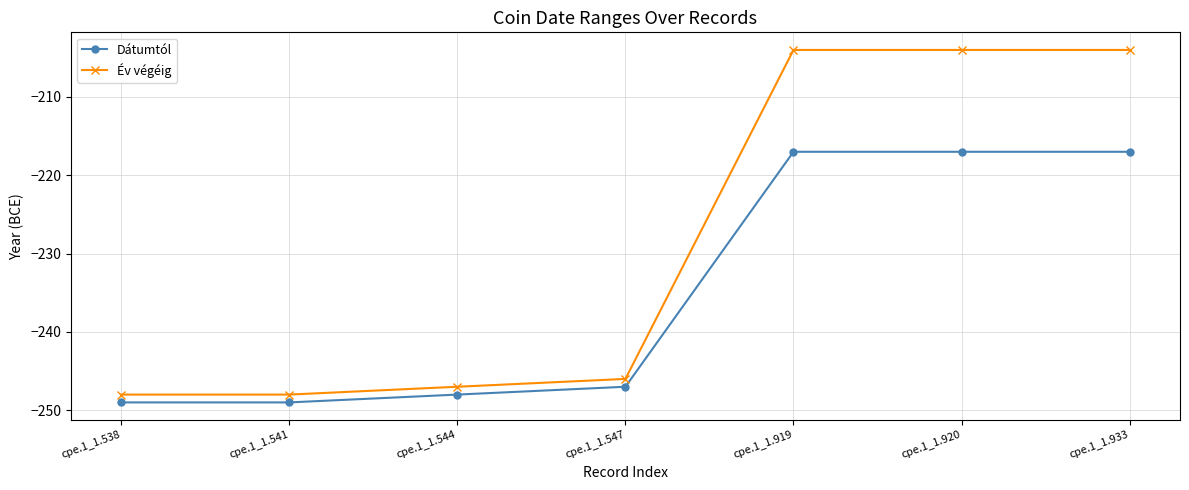

True or false: Dátumtól and Év végéig cross at least once.

False